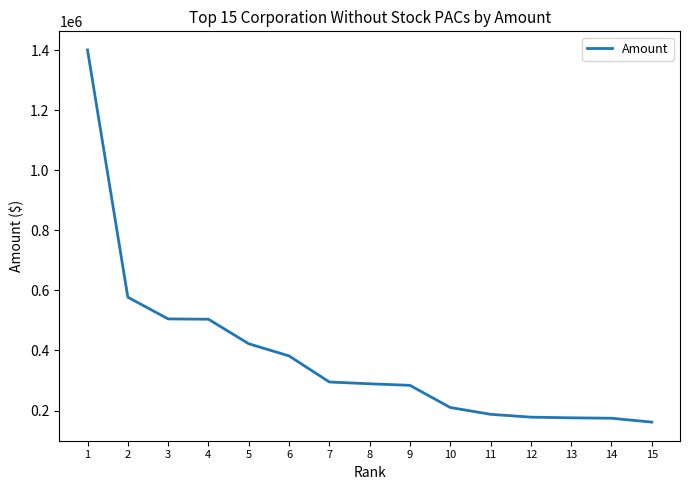

True or false: the data shows 187258.3 at 11.

True